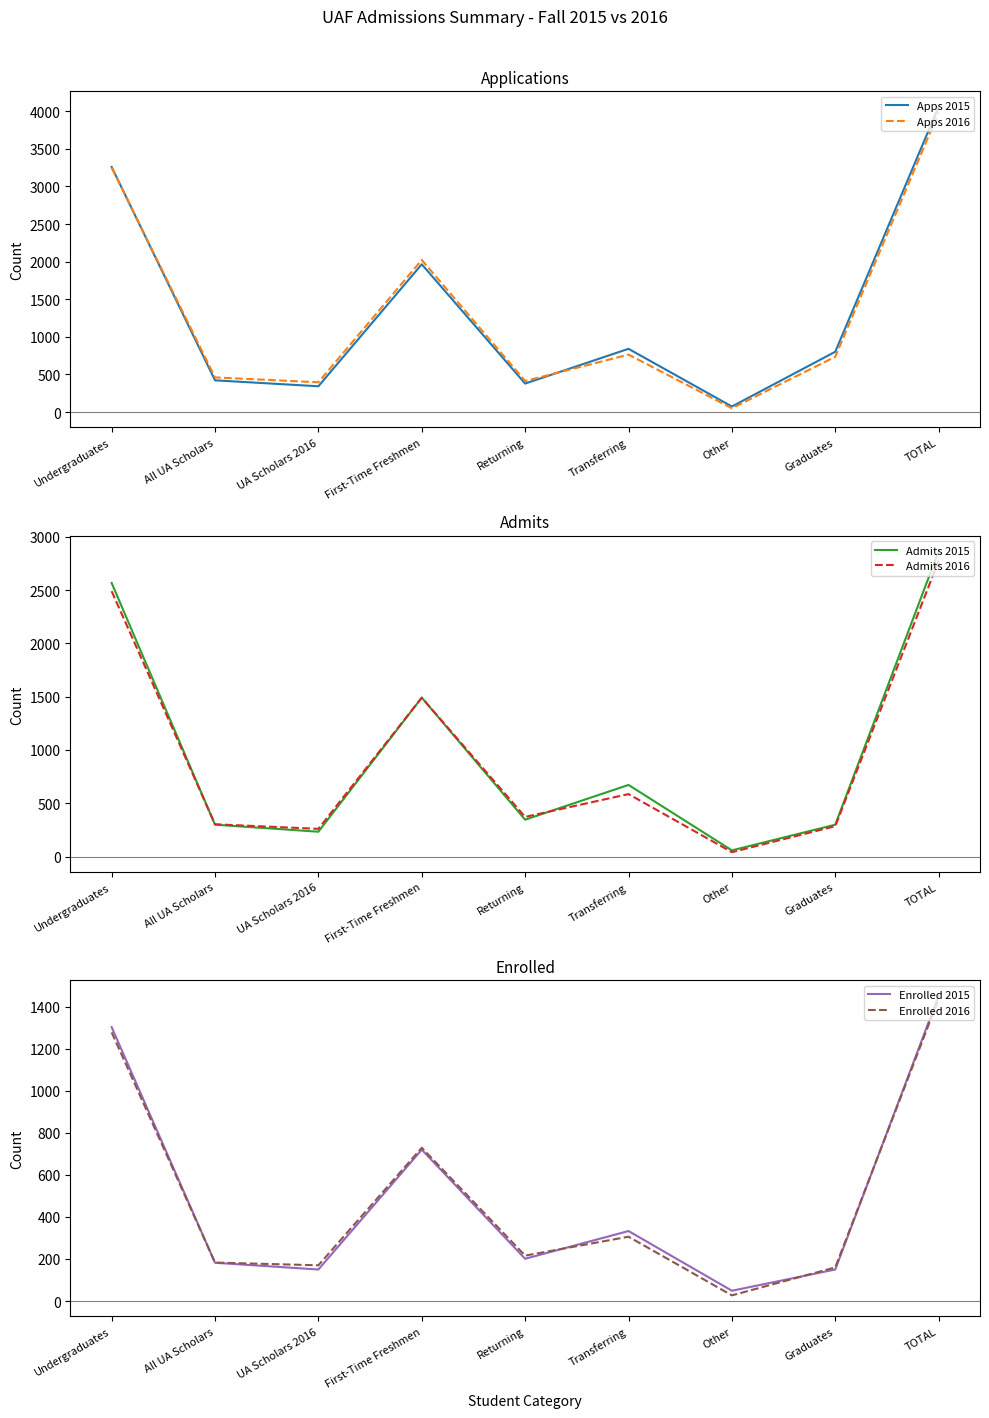

What are all the series names shown in the legend?

Apps 2015, Apps 2016, Admits 2015, Admits 2016, Enrolled 2015, Enrolled 2016